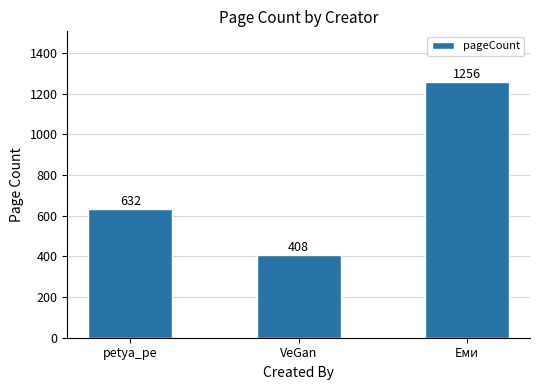

What is the label of the 3rd bar from the left?

Еми